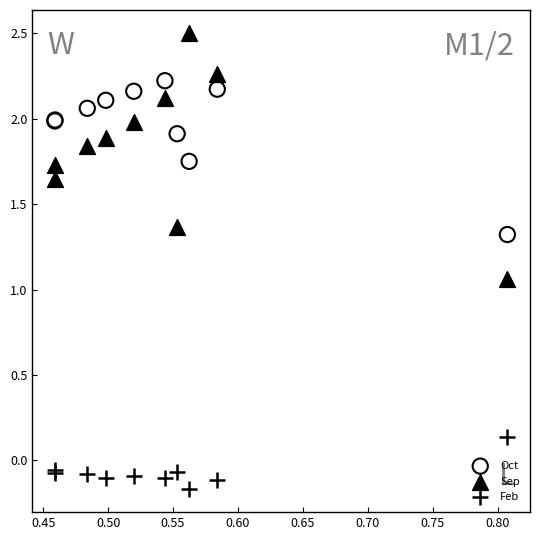

Which series reaches the minimum Y coordinate?

Feb